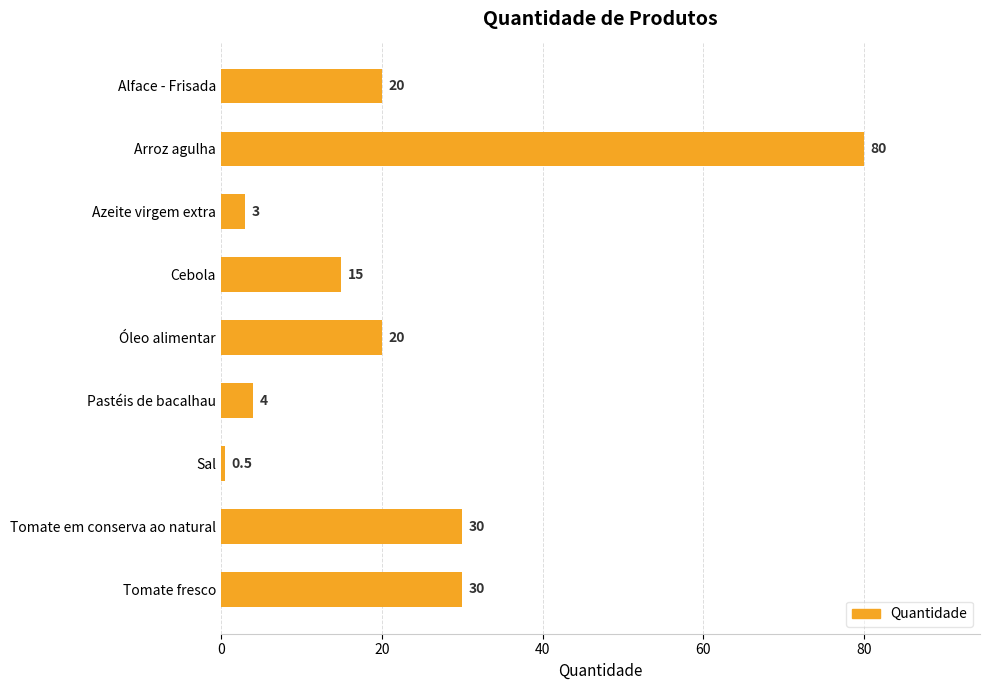

How many bars are there in total?

9